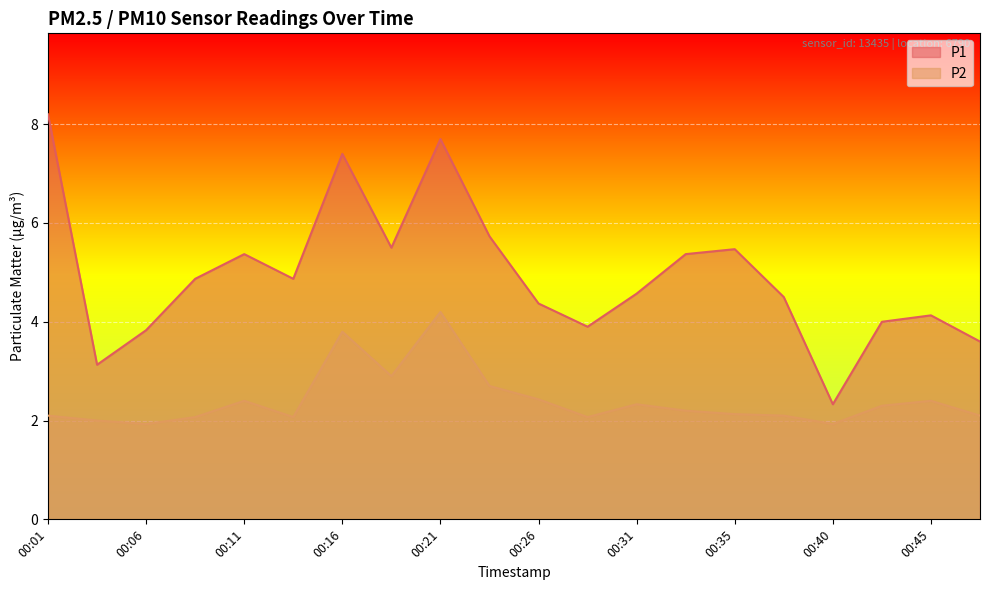

What is the minimum value shown in the chart?

1.9